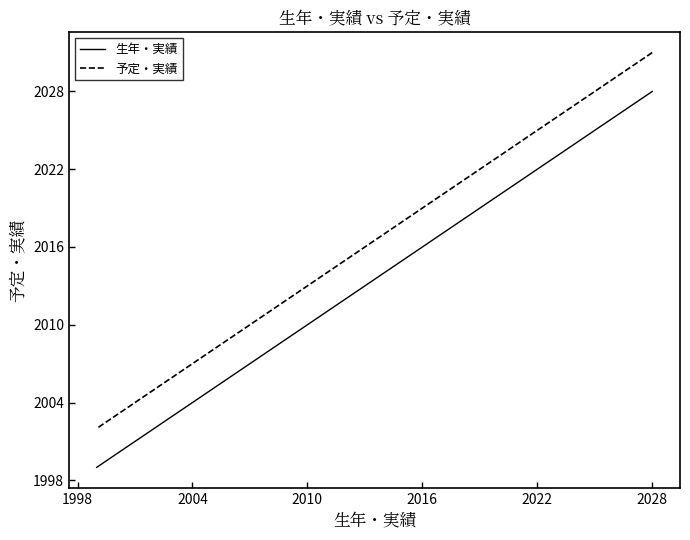

The 生年・実績 series shows 727 at 25. True or false?

False